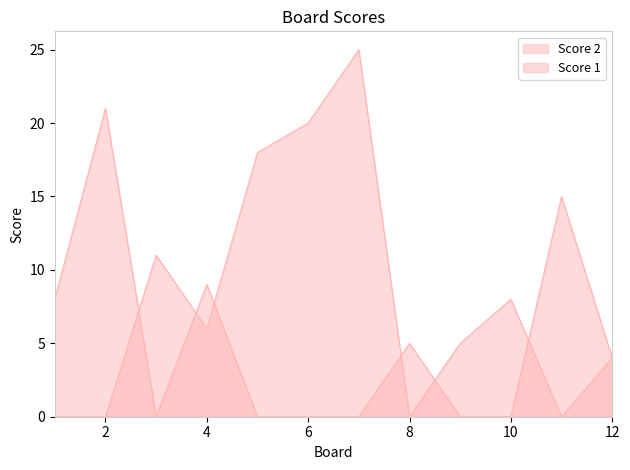

Which series has the largest total across all categories?

Score 2